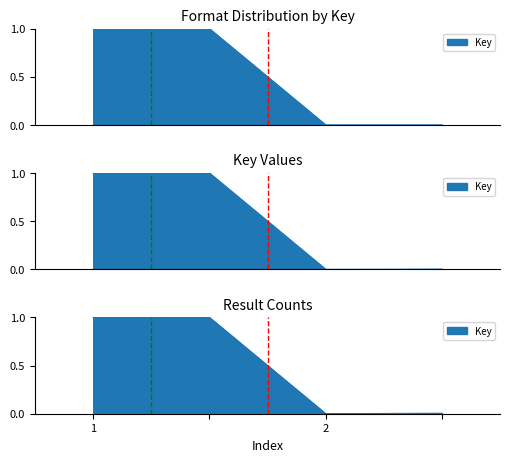

Which category has the highest value across all series?

1